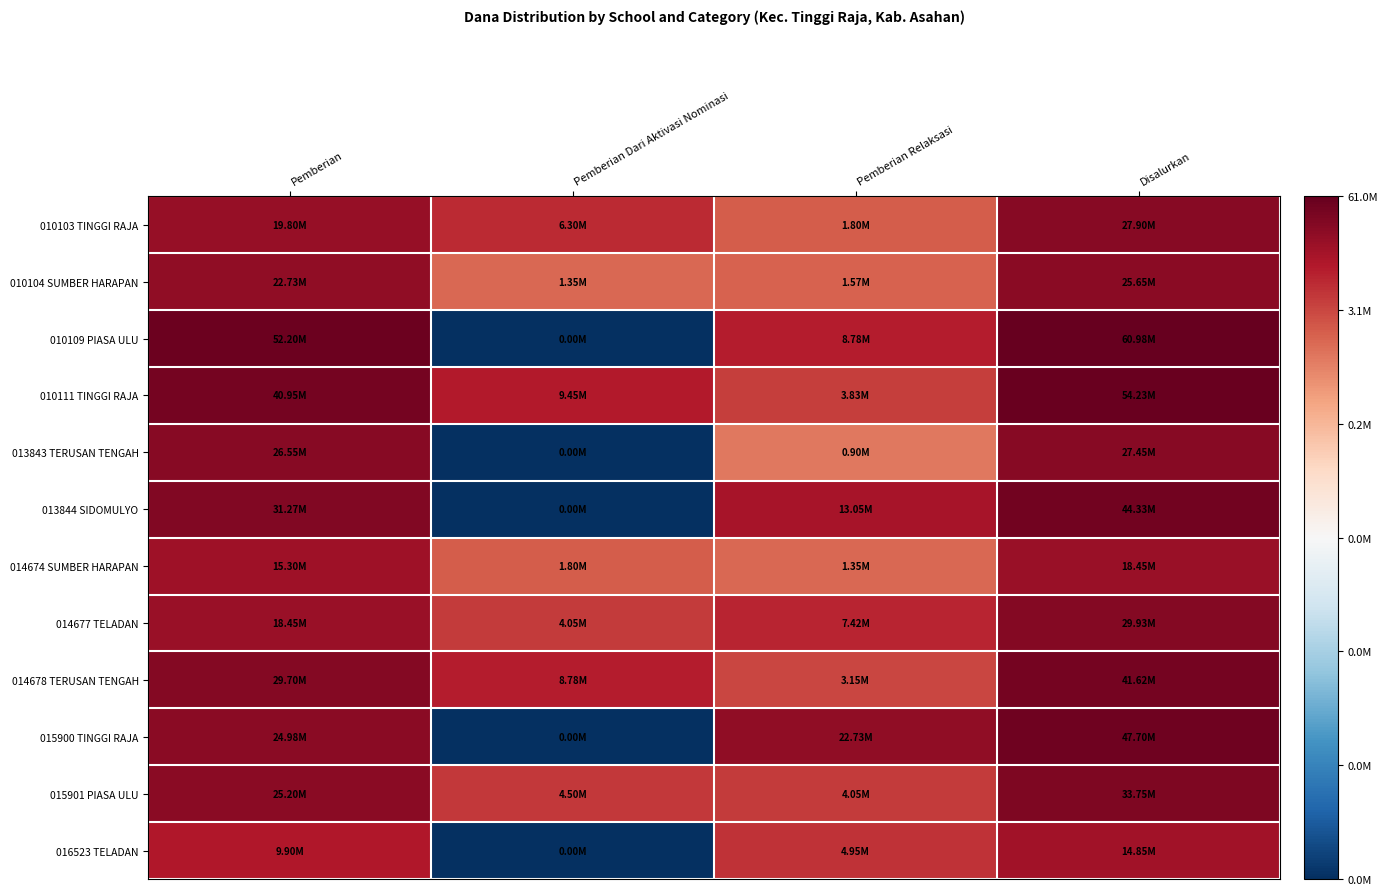

What is the spread (max minus min) of values at Pemberian Dari Aktivasi Nominasi?

16.1